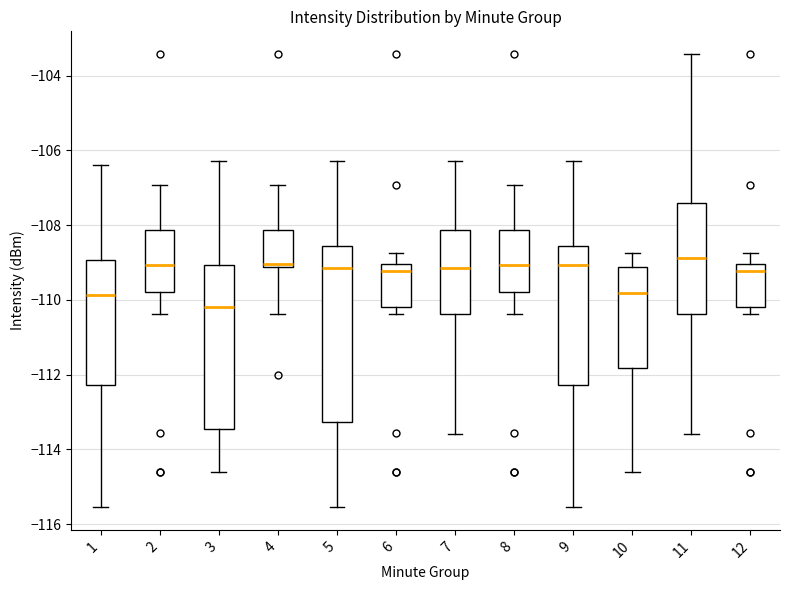

Reading left to right, read every box against the y-axis: the position of its median line, the range the box covers, and the ends of its whiskers. The values are not printed on the chart, so give them approximately, as read against the axis.

1: median -109.8, box -112.2 to -109.0, whiskers -115.6 to -106.4
2: median -109.0, box -109.8 to -108.2, whiskers -110.4 to -107.0
3: median -110.2, box -113.4 to -109.0, whiskers -114.6 to -106.2
4: median -109.0, box -109.2 to -108.2, whiskers -110.4 to -107.0
5: median -109.2, box -113.2 to -108.6, whiskers -115.6 to -106.2
6: median -109.2, box -110.2 to -109.0, whiskers -110.4 to -108.8
7: median -109.2, box -110.4 to -108.2, whiskers -113.6 to -106.2
8: median -109.0, box -109.8 to -108.2, whiskers -110.4 to -107.0
9: median -109.0, box -112.2 to -108.6, whiskers -115.6 to -106.2
10: median -109.8, box -111.8 to -109.2, whiskers -114.6 to -108.8
11: median -108.8, box -110.4 to -107.4, whiskers -113.6 to -103.4
12: median -109.2, box -110.2 to -109.0, whiskers -110.4 to -108.8